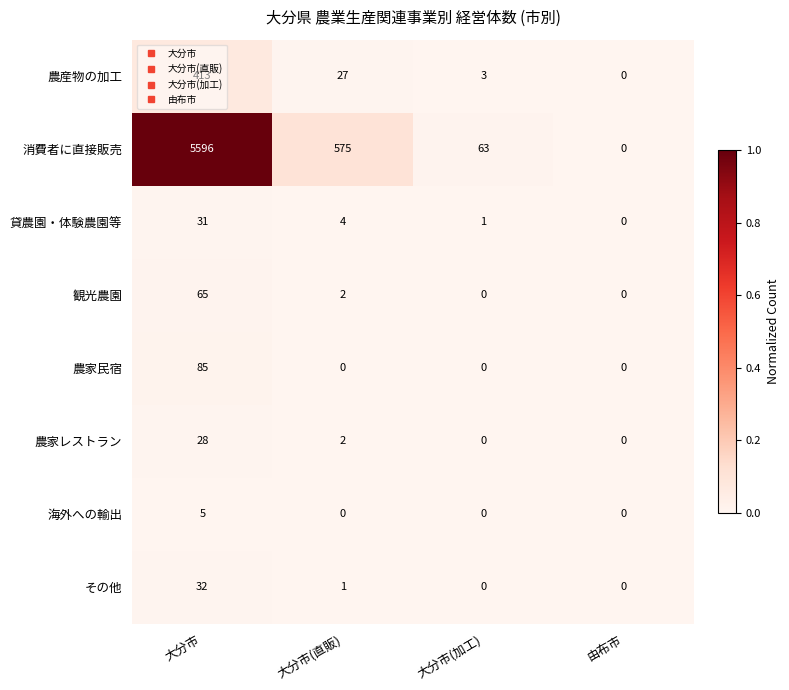

What is the total value across all series at 大分市(直販)?

611